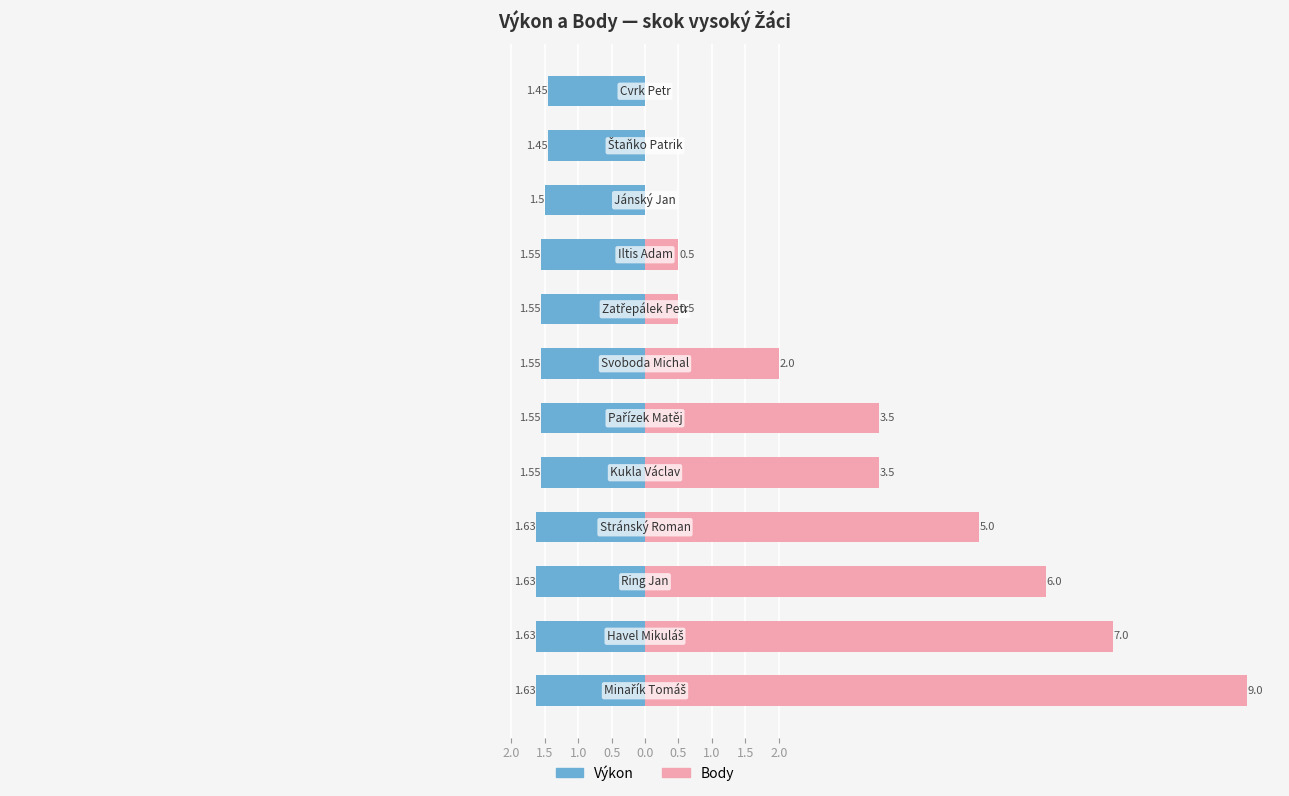

Reading right to left, extract all data points from this chart.

Výkon: -1.4	-1.4	-1.5	-1.6	-1.6	-1.6	-1.6	-1.6	-1.6	-1.6	-1.6	-1.6
Body: 0.0	0.0	0.0	0.5	0.5	2.0	3.5	3.5	5.0	6.0	7.0	9.0